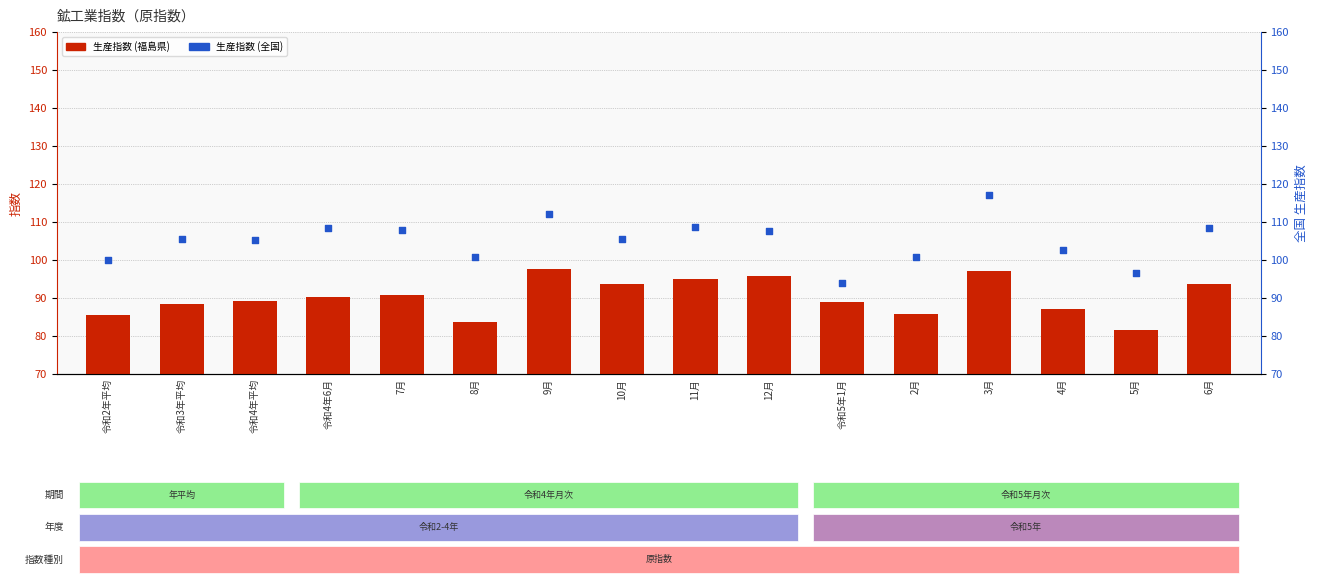

What is the total value across all series at 令和4年平均?

194.4